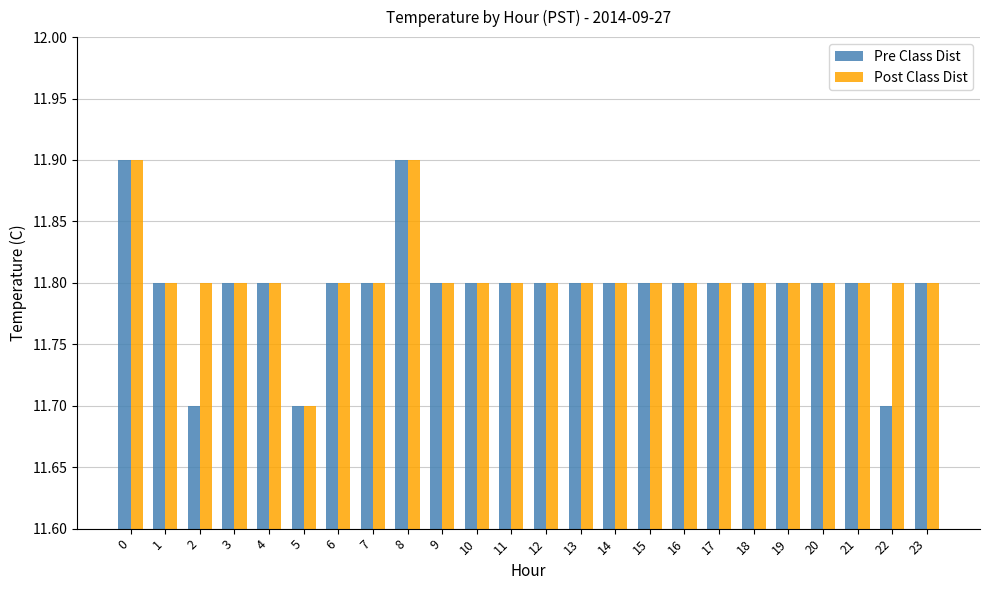

Reading left to right, transcribe all the data shown in this chart.

Pre Class Dist: 11.9	11.8	11.7	11.8	11.8	11.7	11.8	11.8	11.9	11.8	11.8	11.8	11.8	11.8	11.8	11.8	11.8	11.8	11.8	11.8	11.8	11.8	11.7	11.8
Post Class Dist: 11.9	11.8	11.8	11.8	11.8	11.7	11.8	11.8	11.9	11.8	11.8	11.8	11.8	11.8	11.8	11.8	11.8	11.8	11.8	11.8	11.8	11.8	11.8	11.8